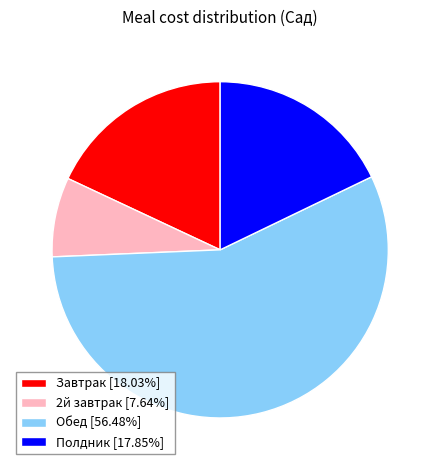

Which has a higher value, Обед or 2й завтрак?

Обед